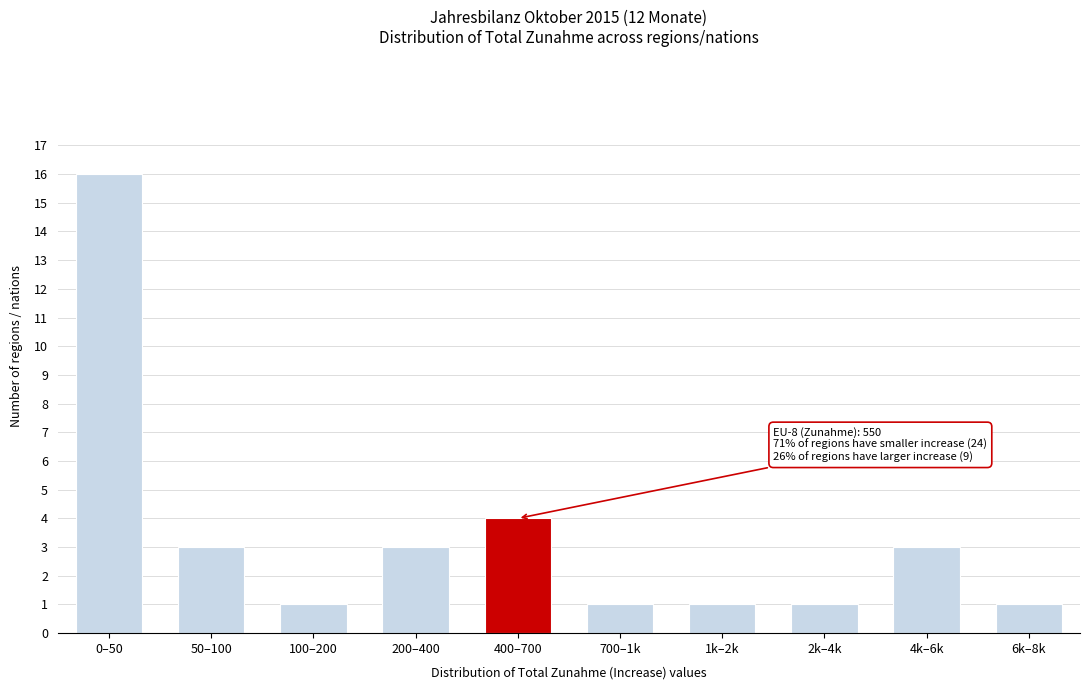

Reading left to right, list all the values displayed in this chart.

16	3	1	3	4	1	1	1	3	1